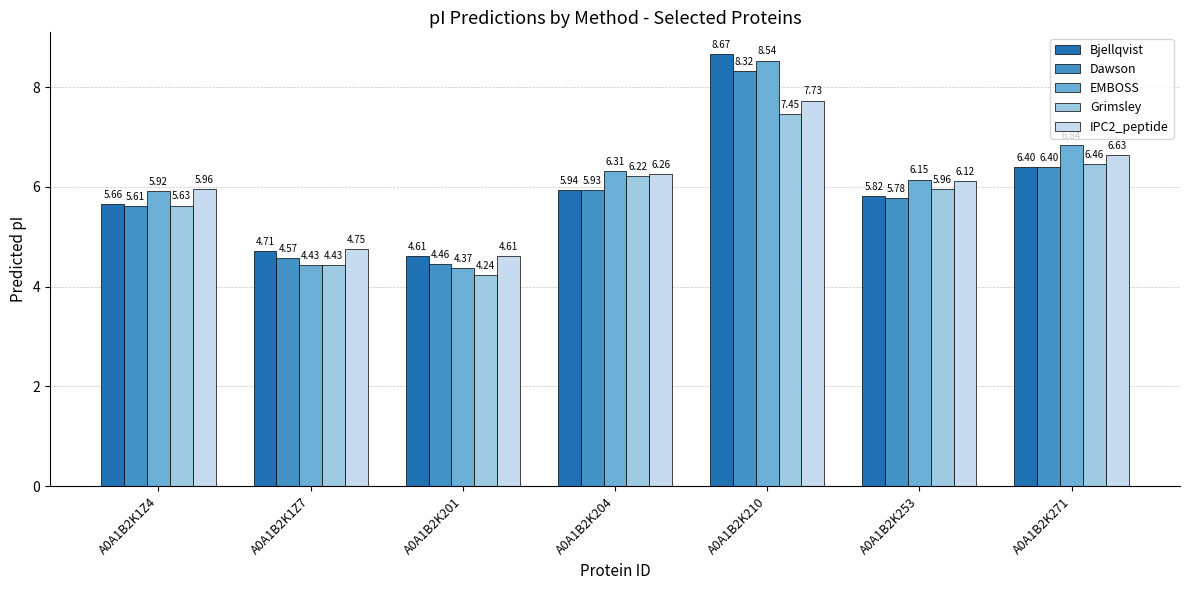

What is the difference between the Dawson values at A0A1B2K201 and A0A1B2K253?

1.3